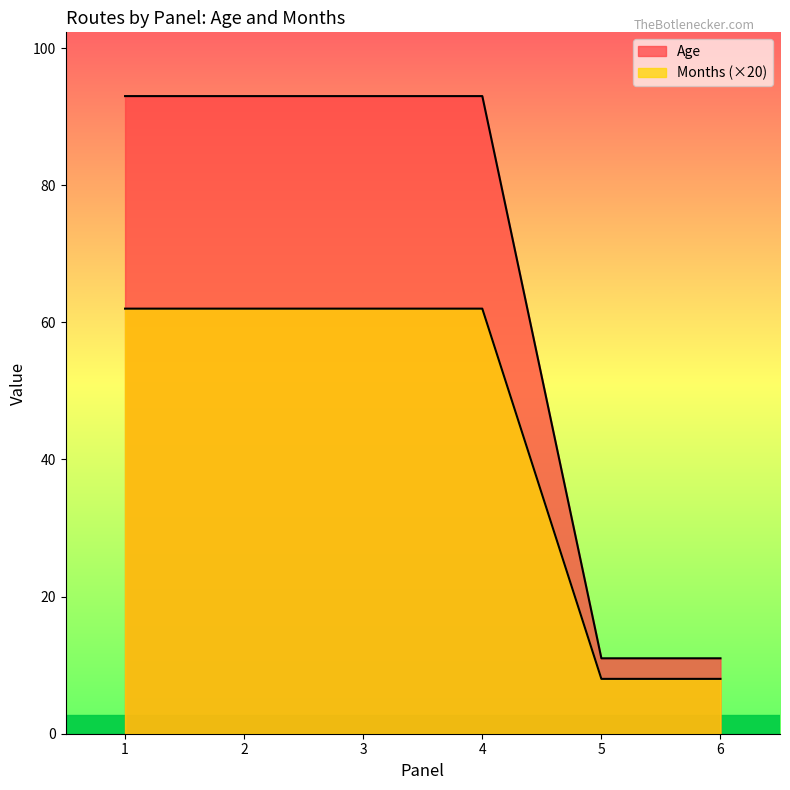

Does the chart display data point markers on the line(s)?

No